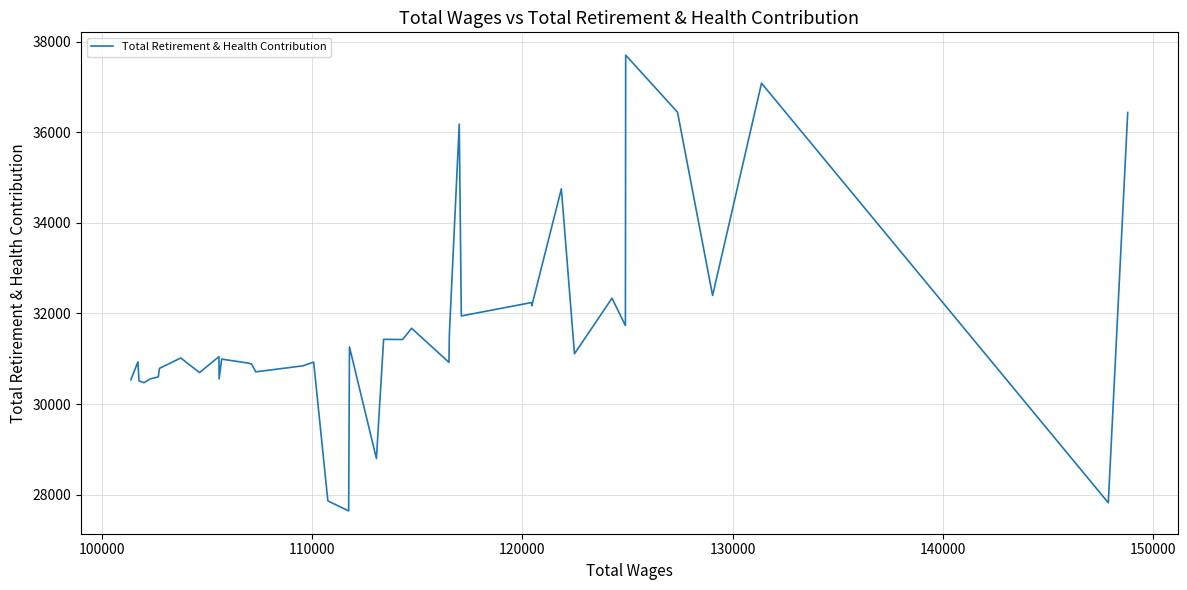

How many lines are shown in the chart?

1